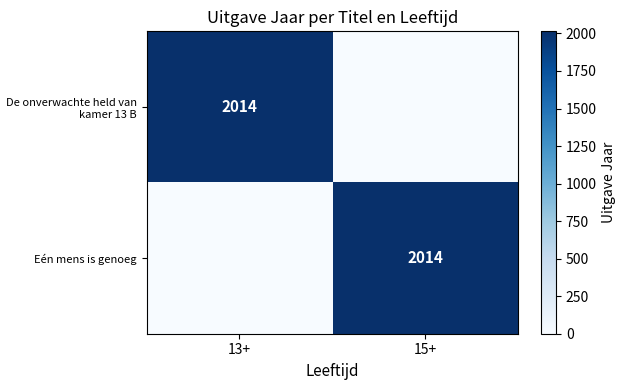

True or false: Eén mens is genoeg has a value of 2014 at 15+.

True